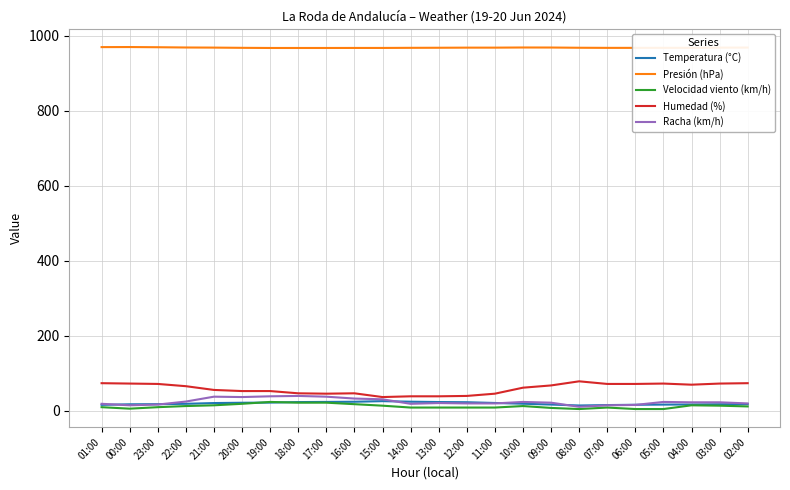

Which series has the largest total across all categories?

Presión (hPa)